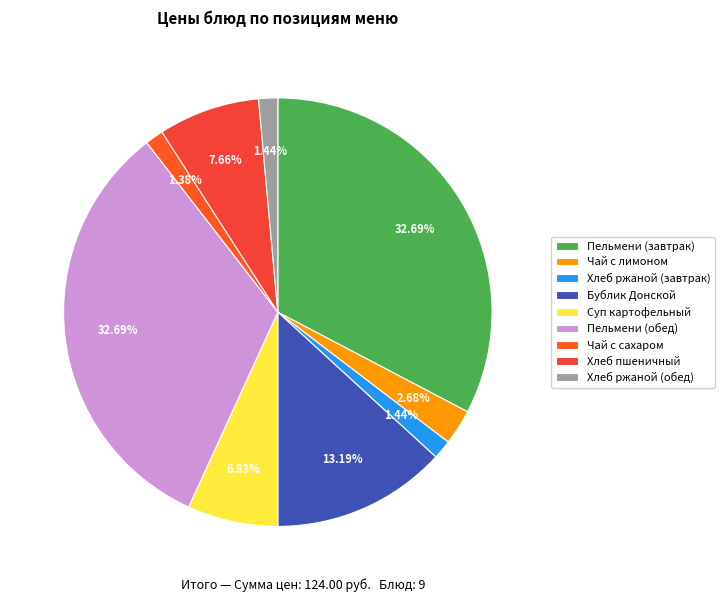

Is the sum of Бублик Донской and Суп картофельный greater than half?

No